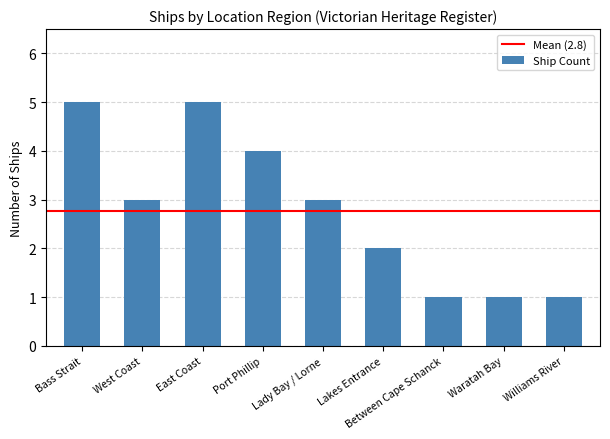

What is the approximate value at East Coast?

5